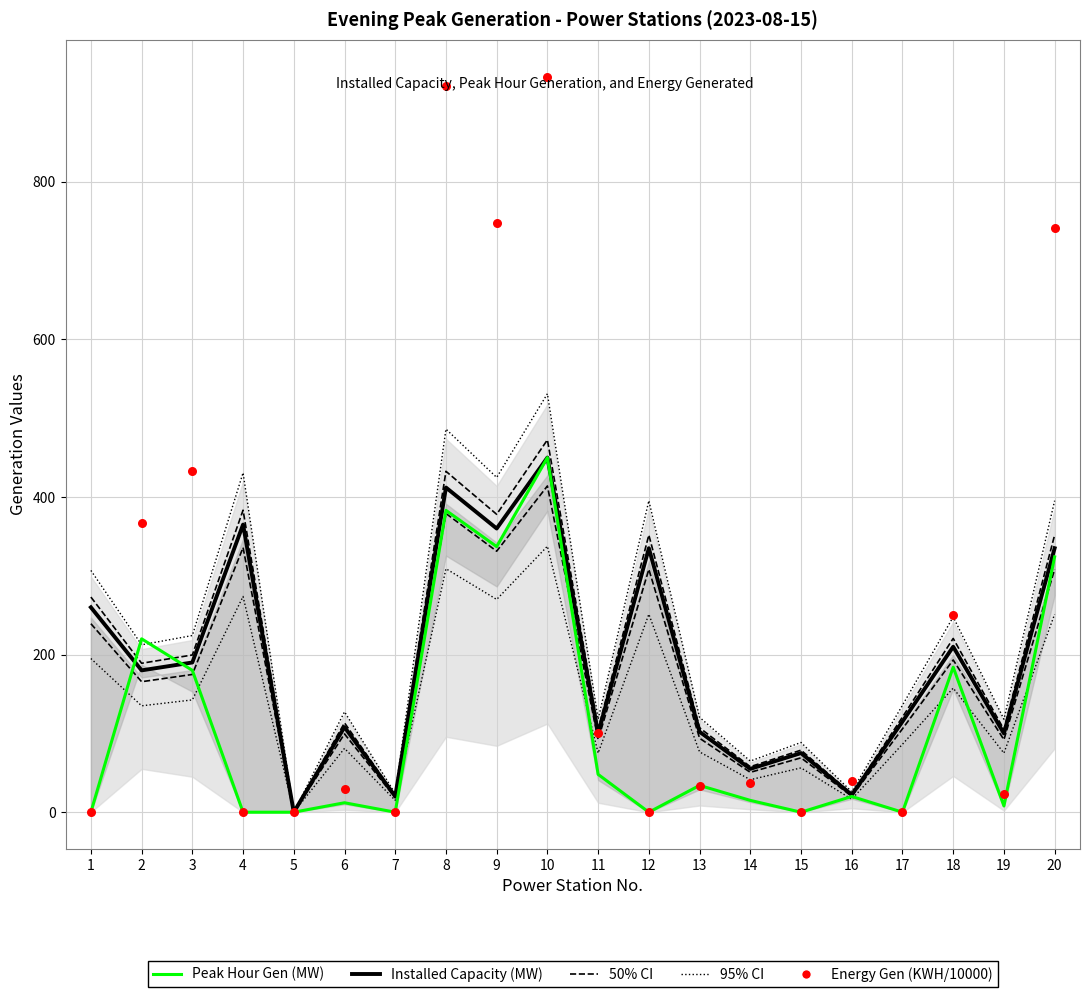

At which category is the sum across all series the highest?

10